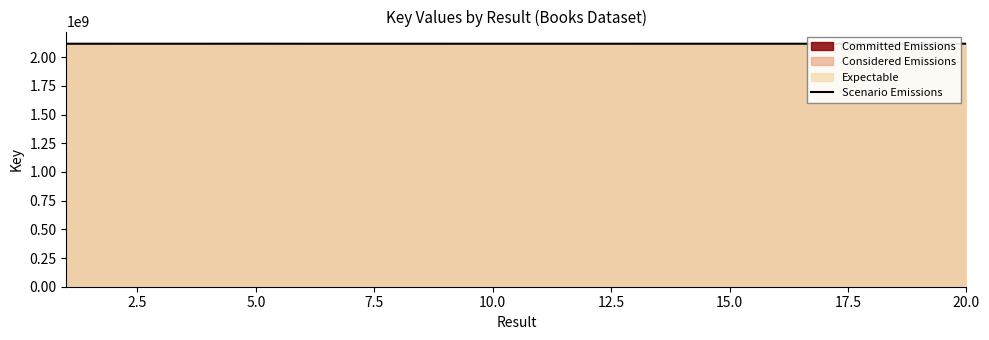

What is the minimum value shown in the chart?

2117843662